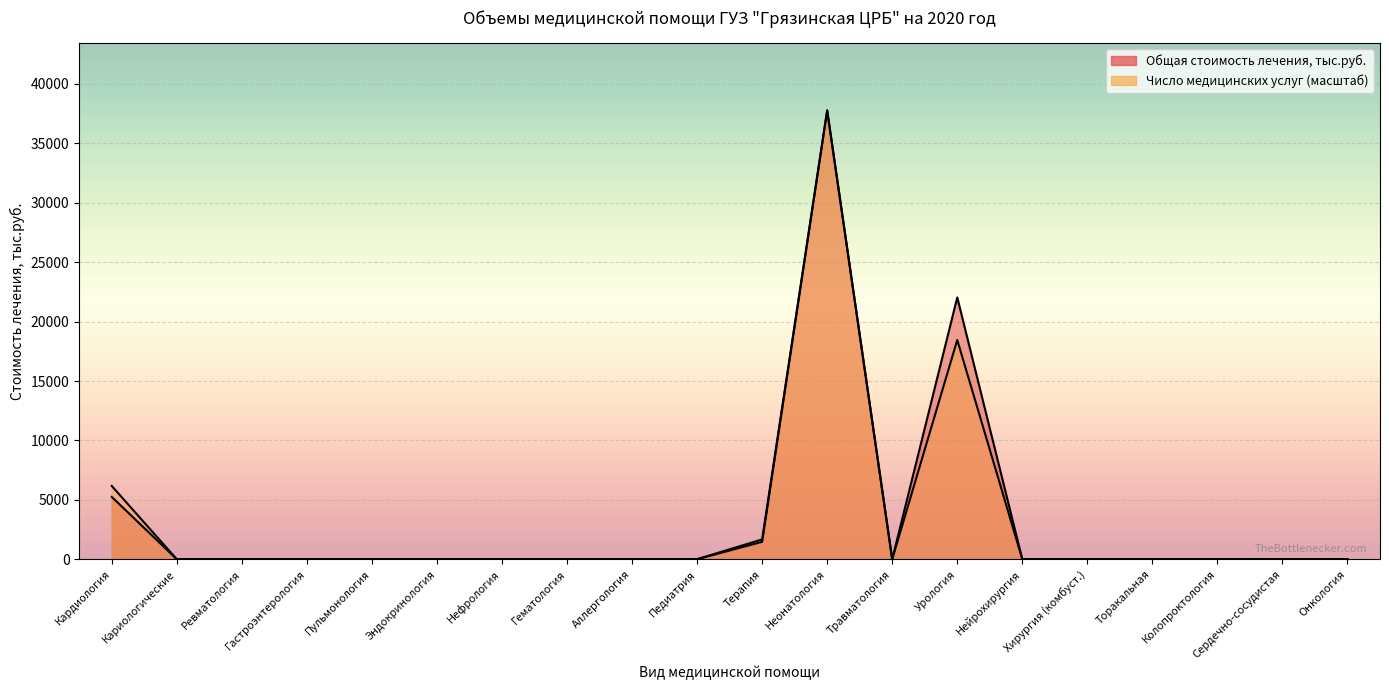

What is the label of the 13th point from the left?

Травматология